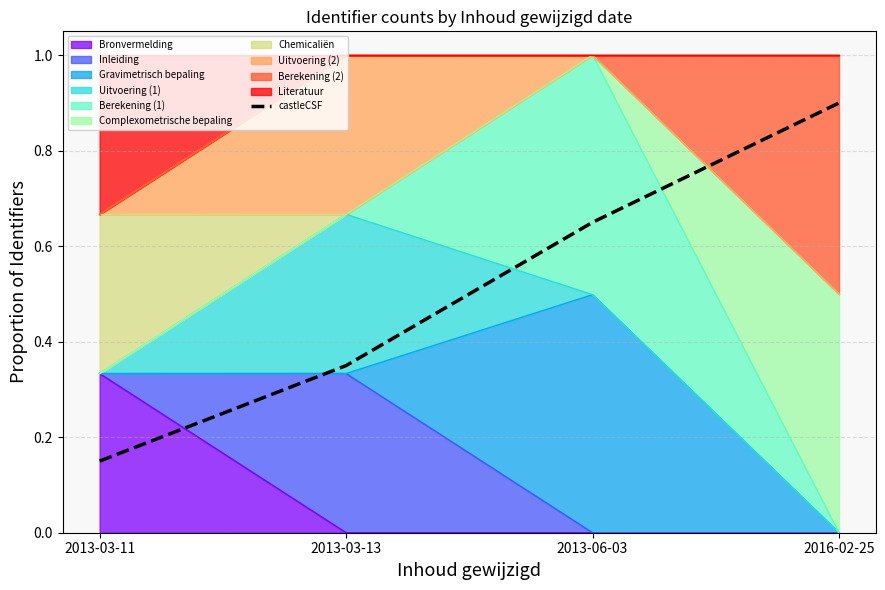

Is it true that the value at 2013-03-11 is 0.0?

False